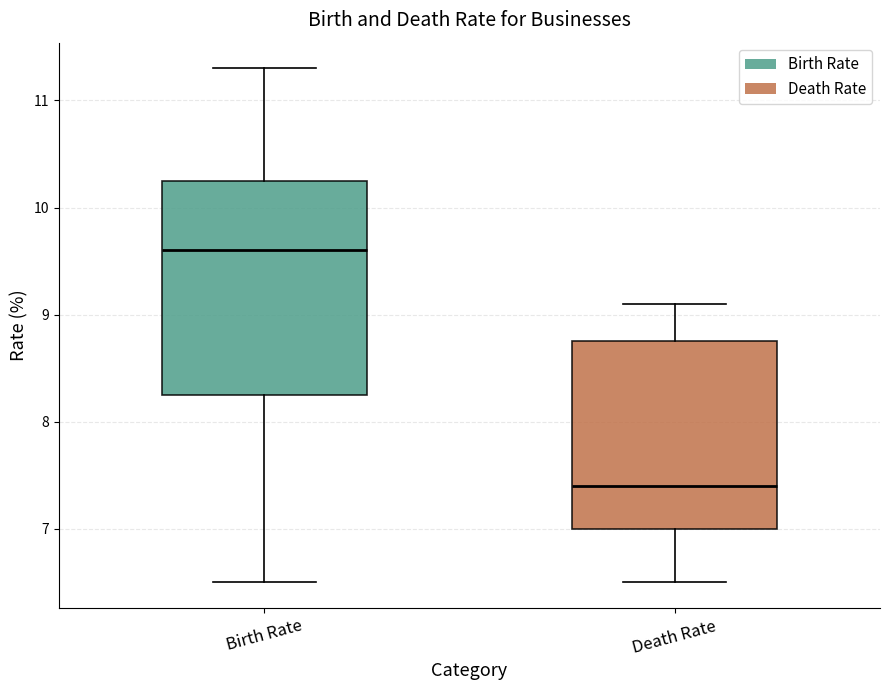

Which box is the tallest, from its lower edge to its upper edge?

Birth Rate